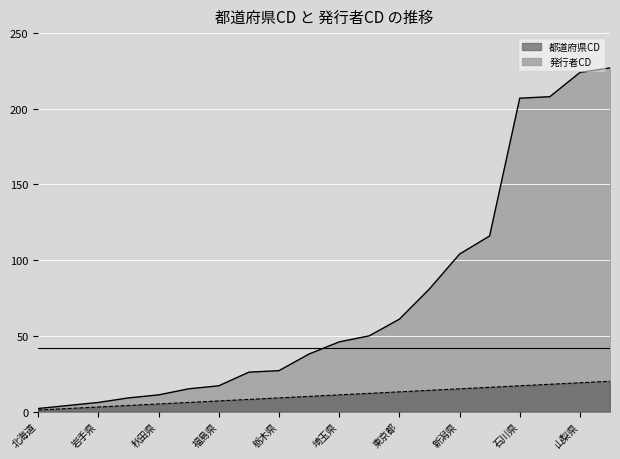

What is the greatest value displayed?

227